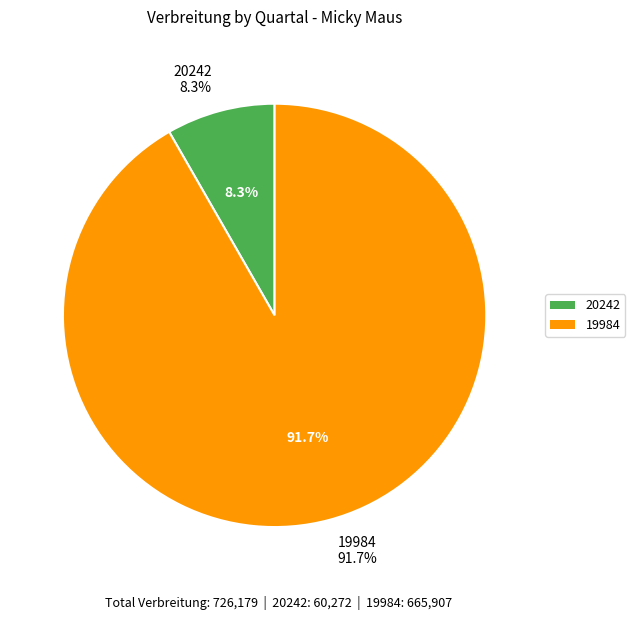

Count the number of slices in the pie.

2